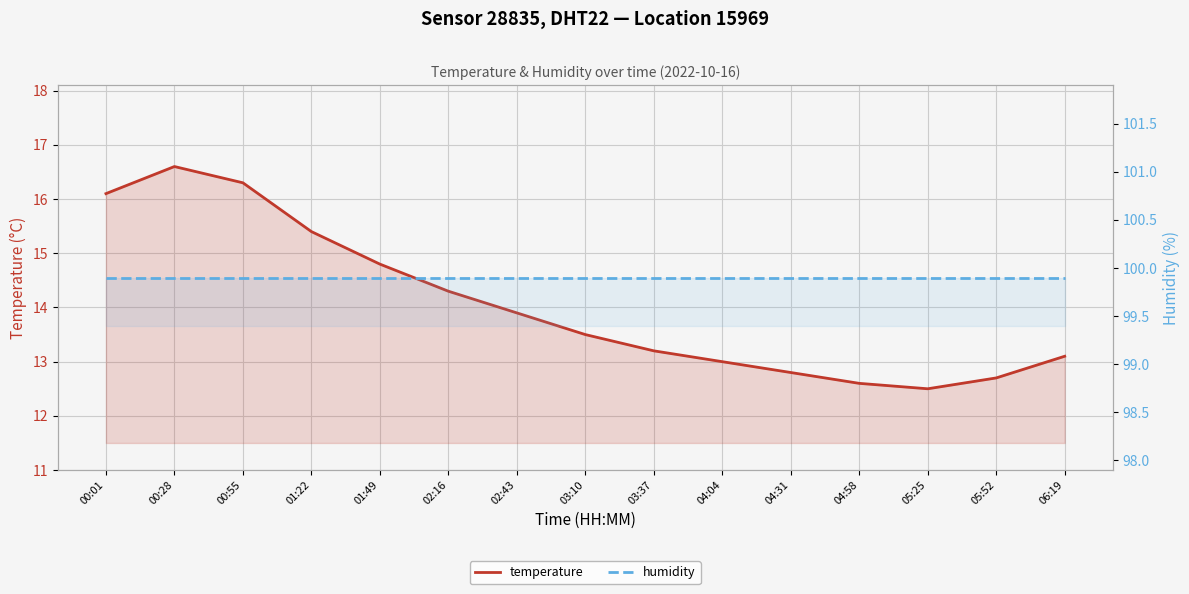

What is the label of the 10th point from the left?

04:04